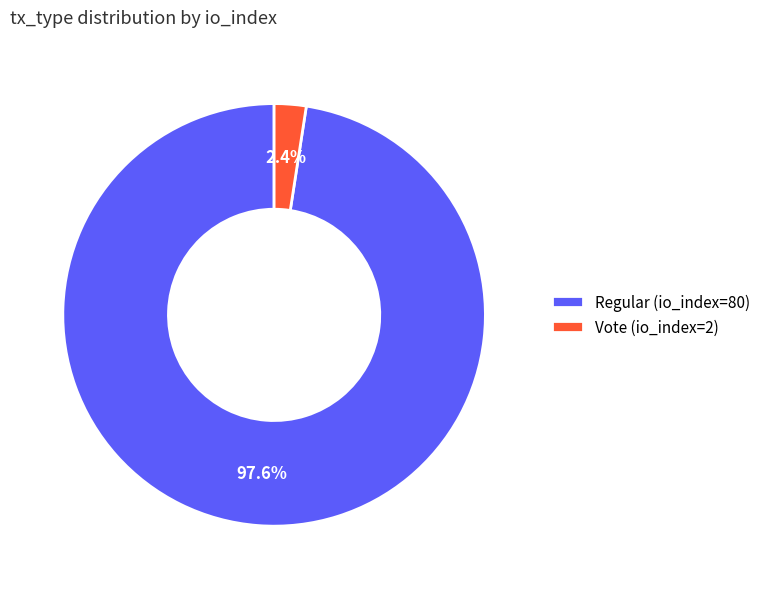

To the nearest percent, what portion does Regular (io_index=80) represent?

98%